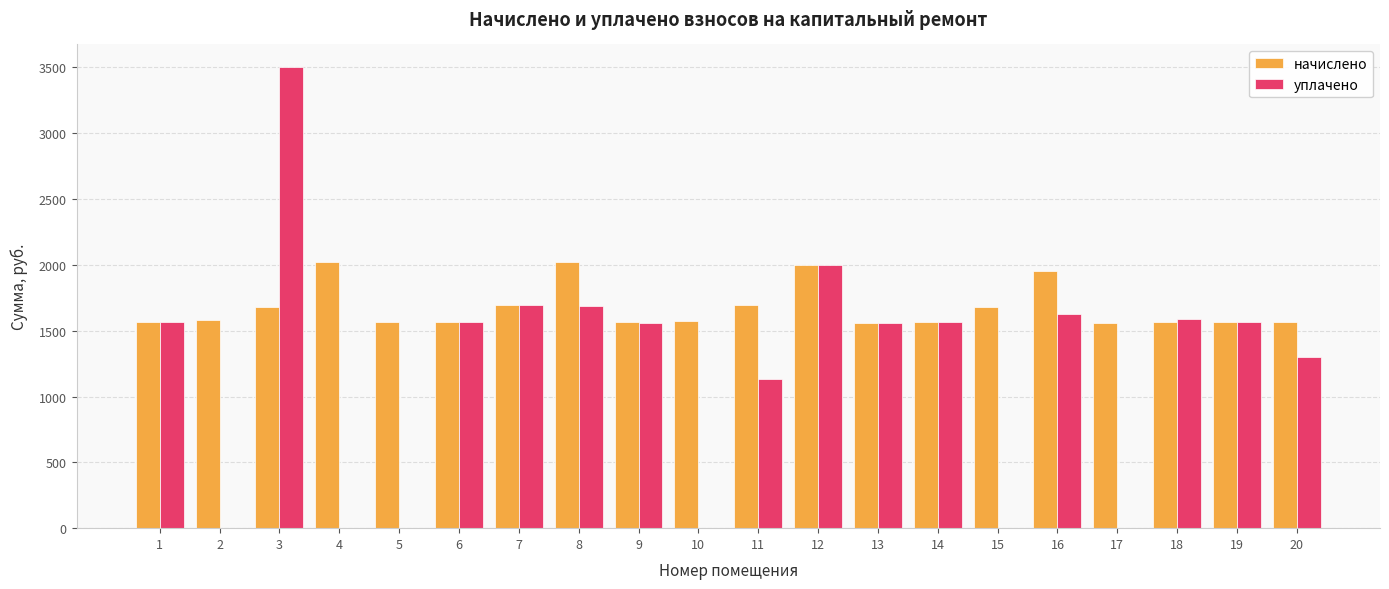

How many data points in начислено are above 1572?

10